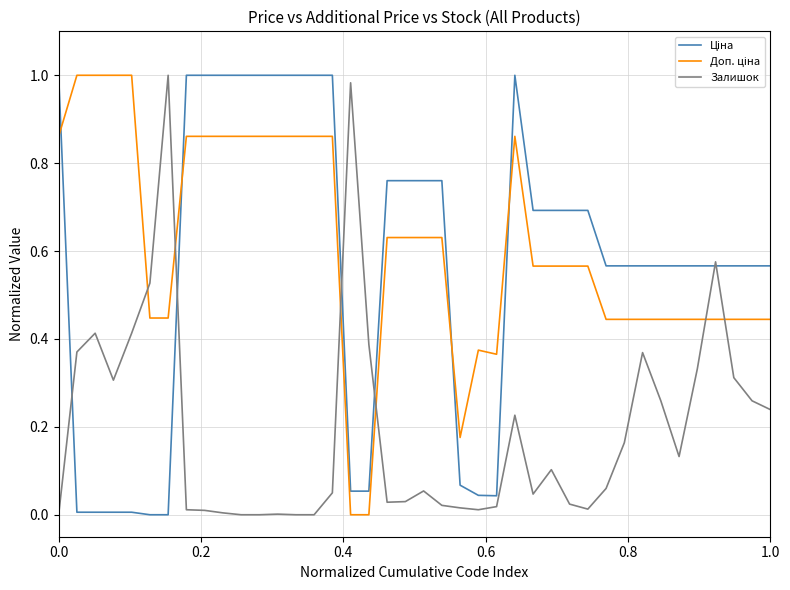

What is the sum of all Залишок values?

7.8